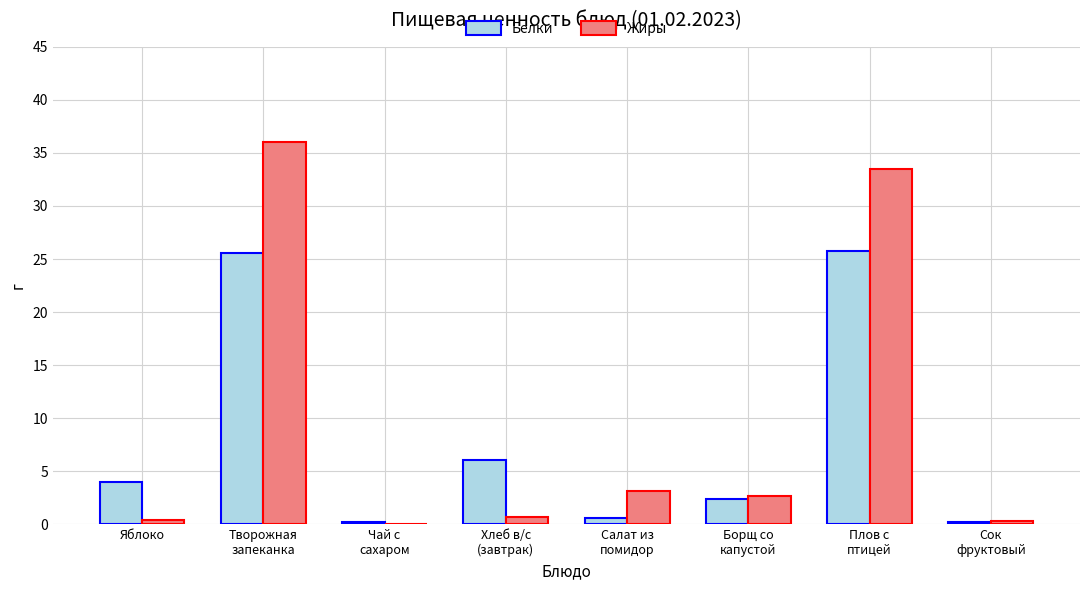

What is the sum of all Жиры values?

76.7